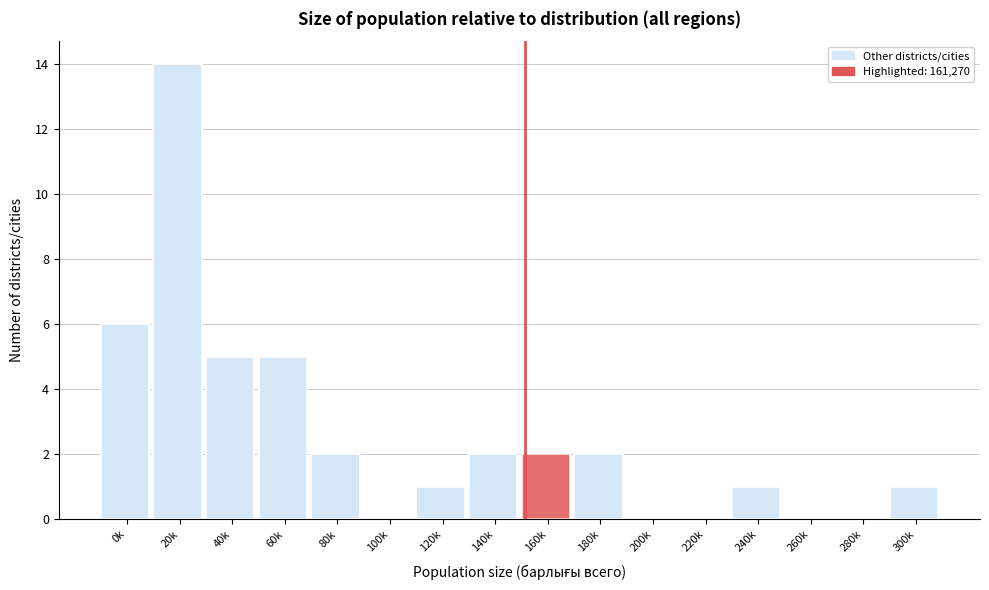

Reading left to right, what are all the values shown in this chart?

0k=6	20k=14	40k=5	60k=5	80k=2	100k=0	120k=1	140k=2	160k=2	180k=2	200k=0	220k=0	240k=1	260k=0	280k=0	300k=1